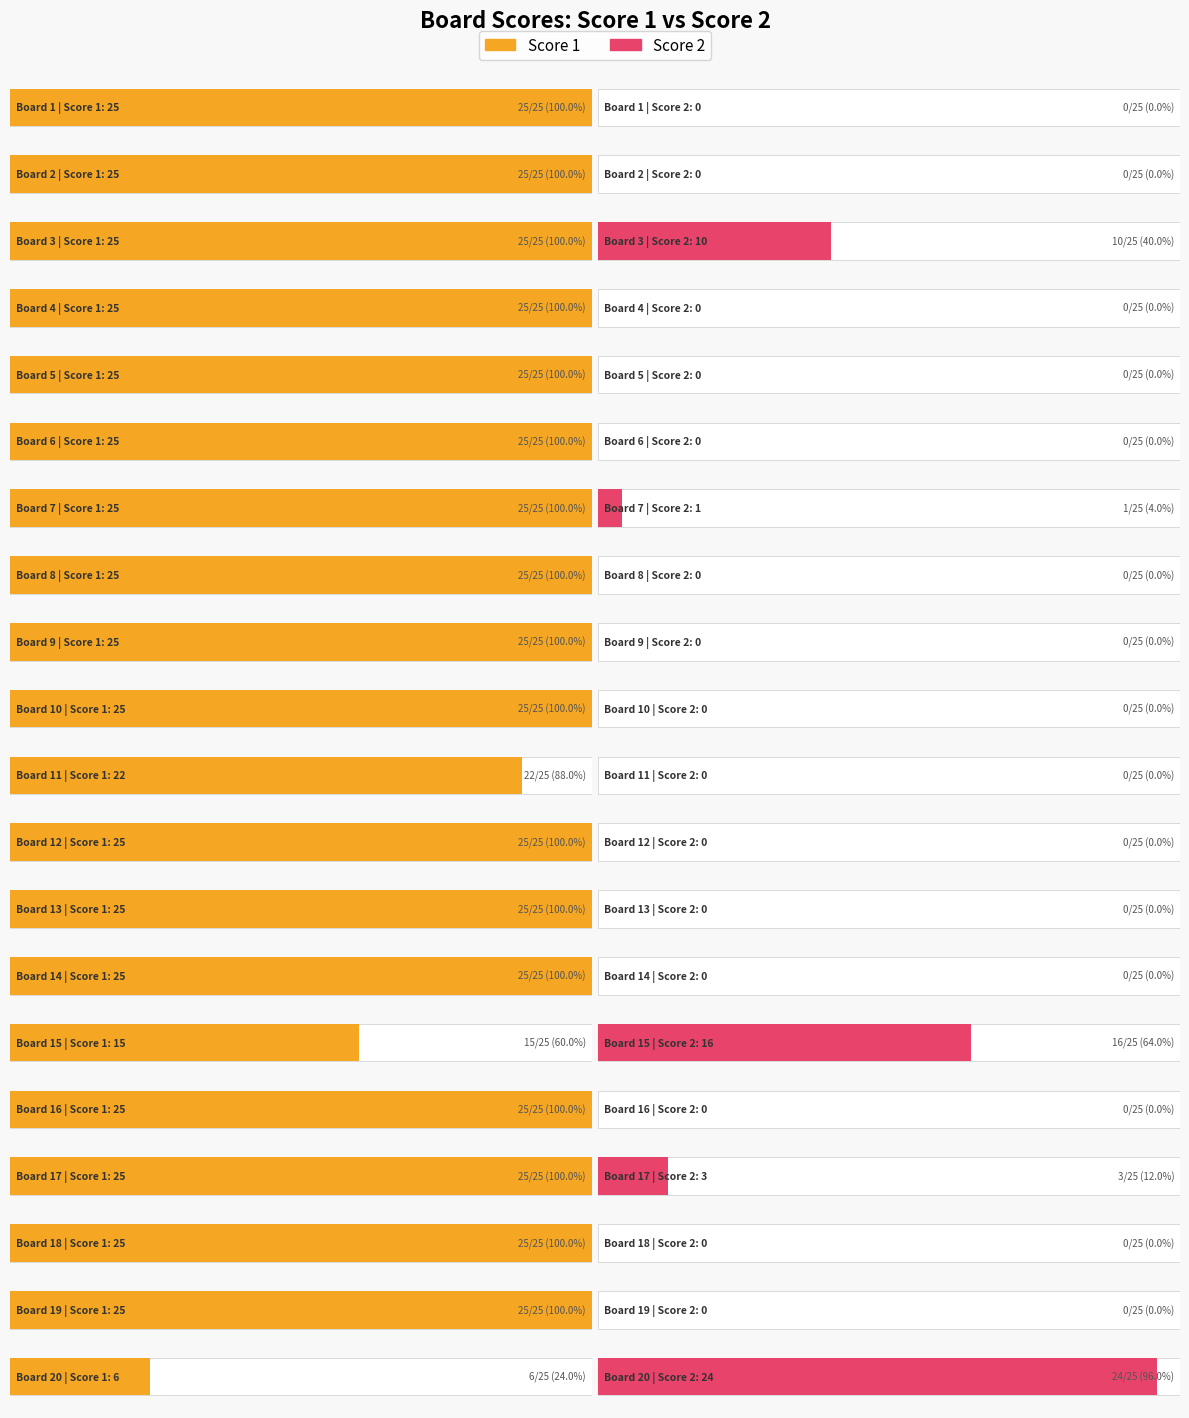

Reading left to right, extract all data points from this chart.

Score 1: 25	25	25	25	25	25	25	25	25	25	22	25	25	25	15	25	25	25	25	6
Score 2: 0	0	10	0	0	0	1	0	0	0	0	0	0	0	16	0	3	0	0	24